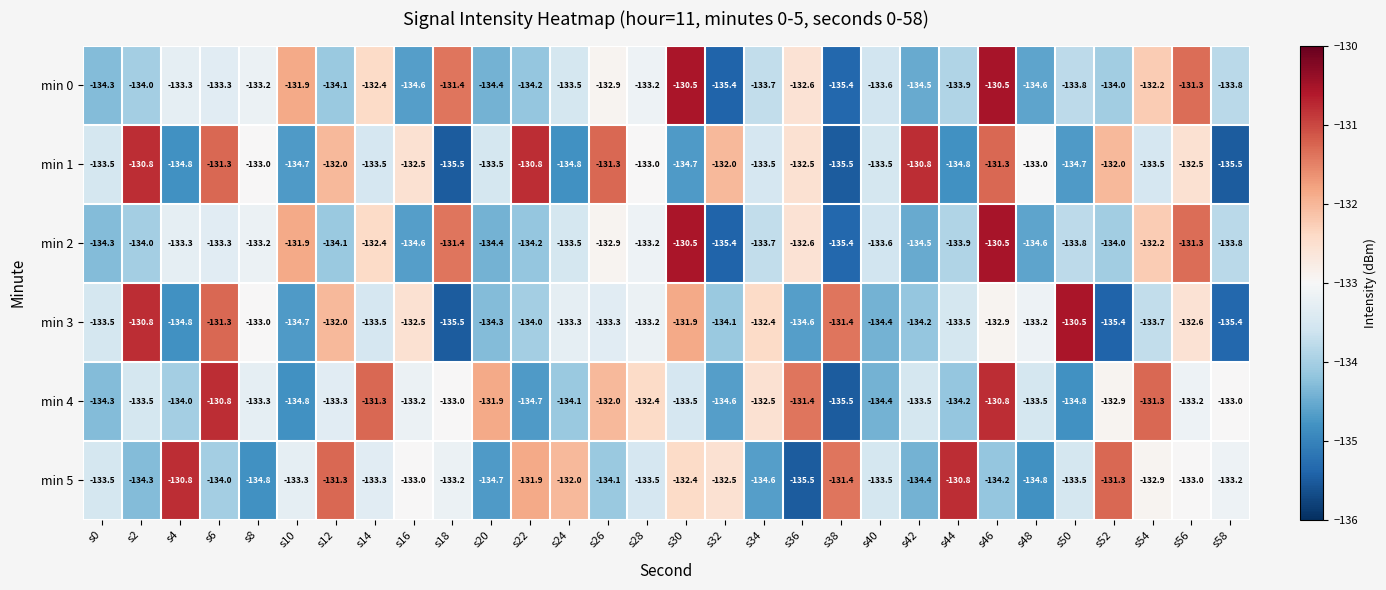

Read the min 0 value at s38.

-135.4